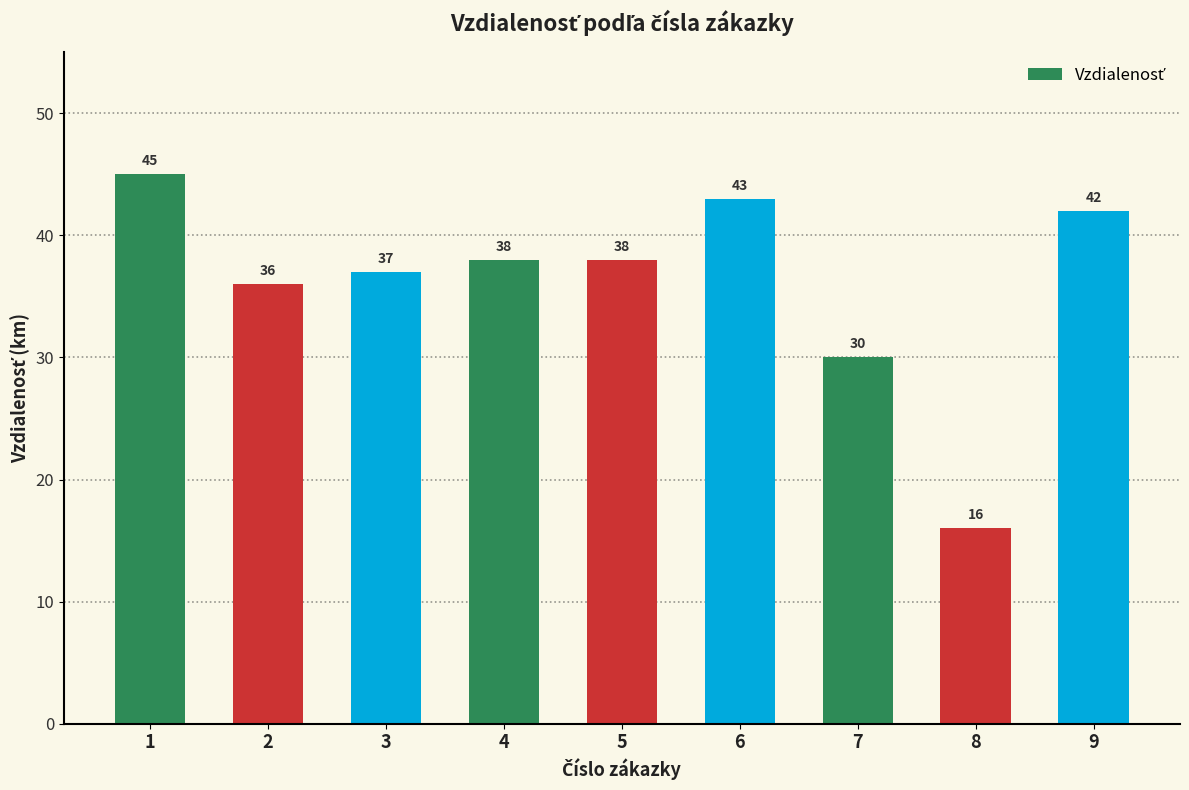

What is the value of the 4th bar from the left?

38